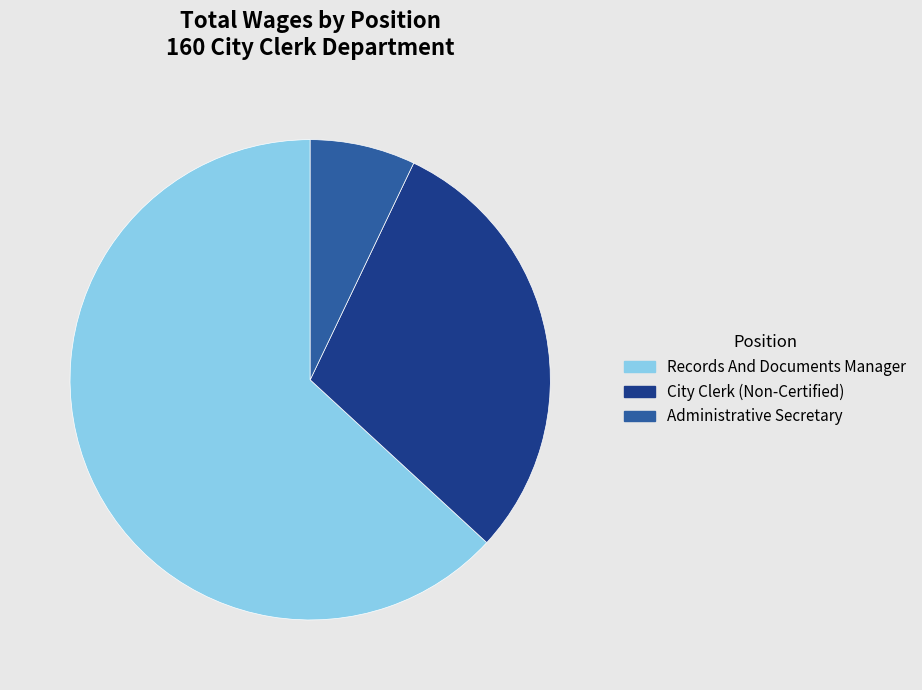

Rank the categories by value from lowest to highest.

Administrative Secretary, City Clerk (Non-Certified), Records And Documents Manager